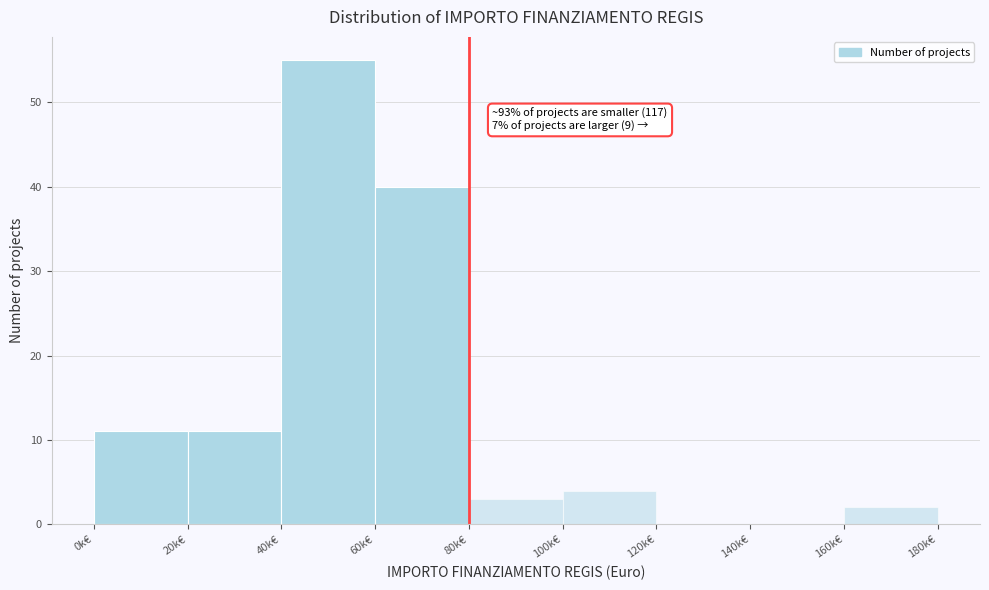

Reading left to right, list all the values displayed in this chart.

0k€=11	20k€=11	40k€=55	60k€=40	80k€=3	100k€=4	120k€=0	140k€=0	160k€=2